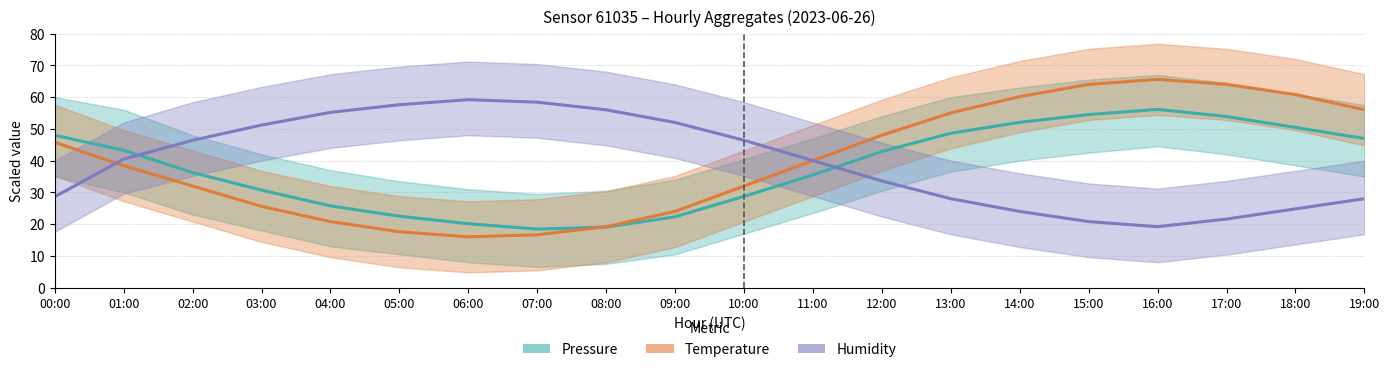

True or false: Temperature (norm.) has a value of 20.8 at 04:00.

True